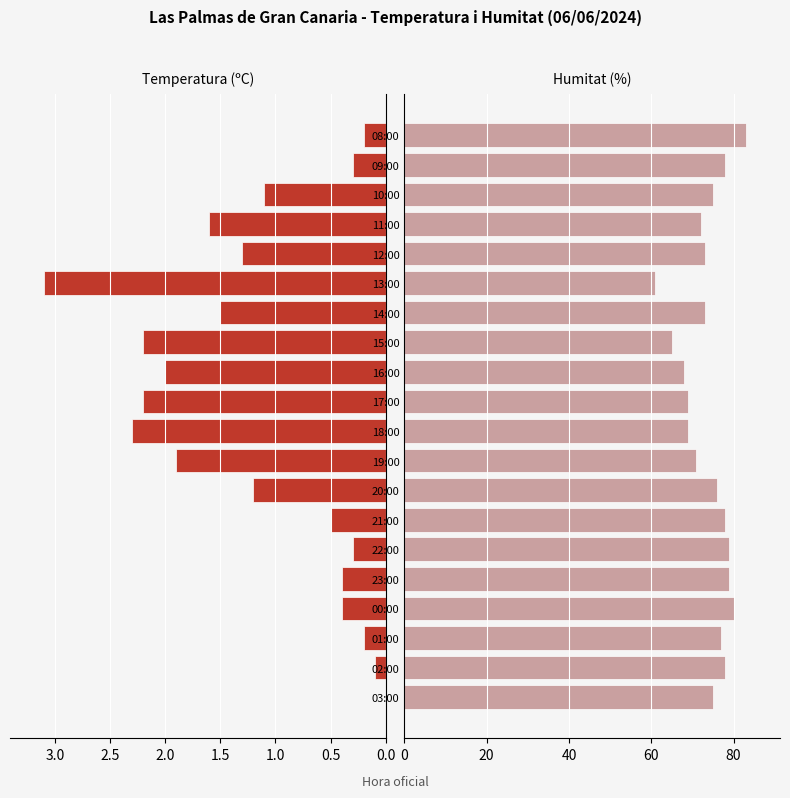

What is the maximum value for Temperatura (ºC)?

3.1